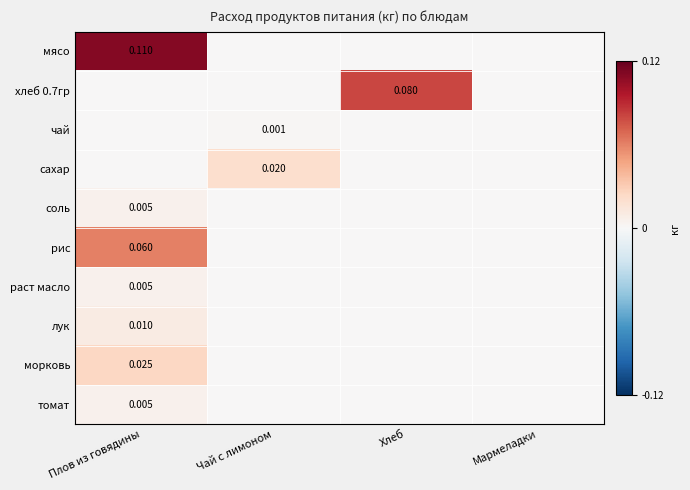

List the labels in order of лук value, largest first.

Плов из говядины, Чай с лимоном, Хлеб, Мармеладки